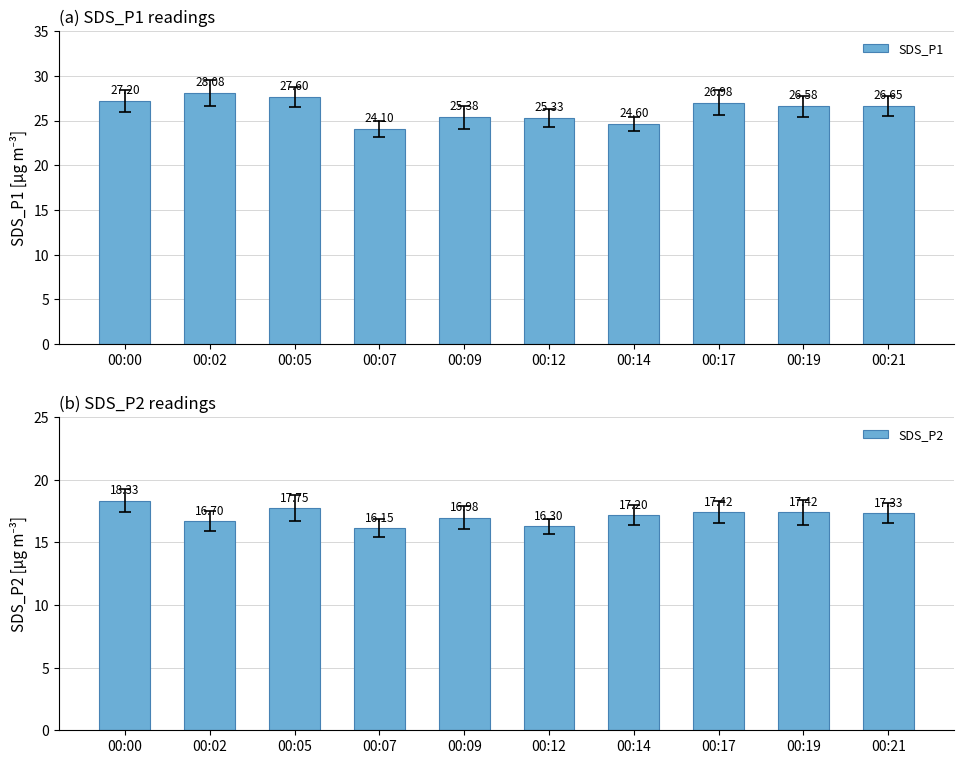

What value does the SDS_P2 series have at 00:17?

17.4